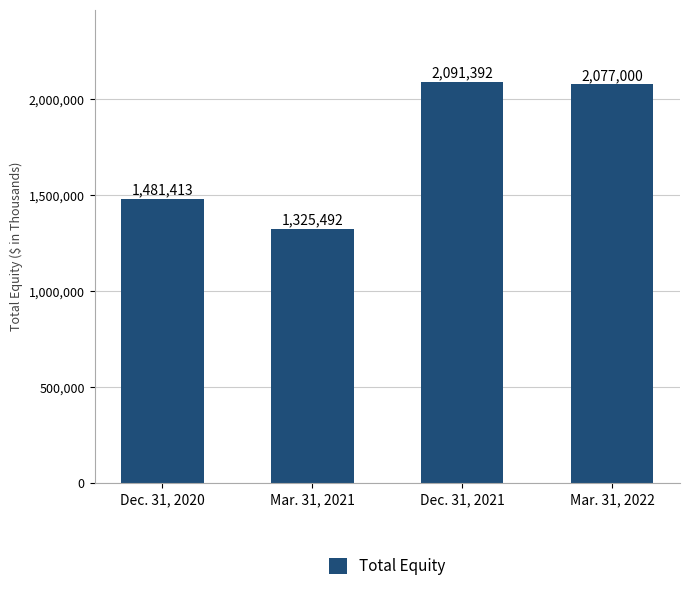

Rank the categories by value from lowest to highest.

Mar. 31, 2021, Dec. 31, 2020, Mar. 31, 2022, Dec. 31, 2021